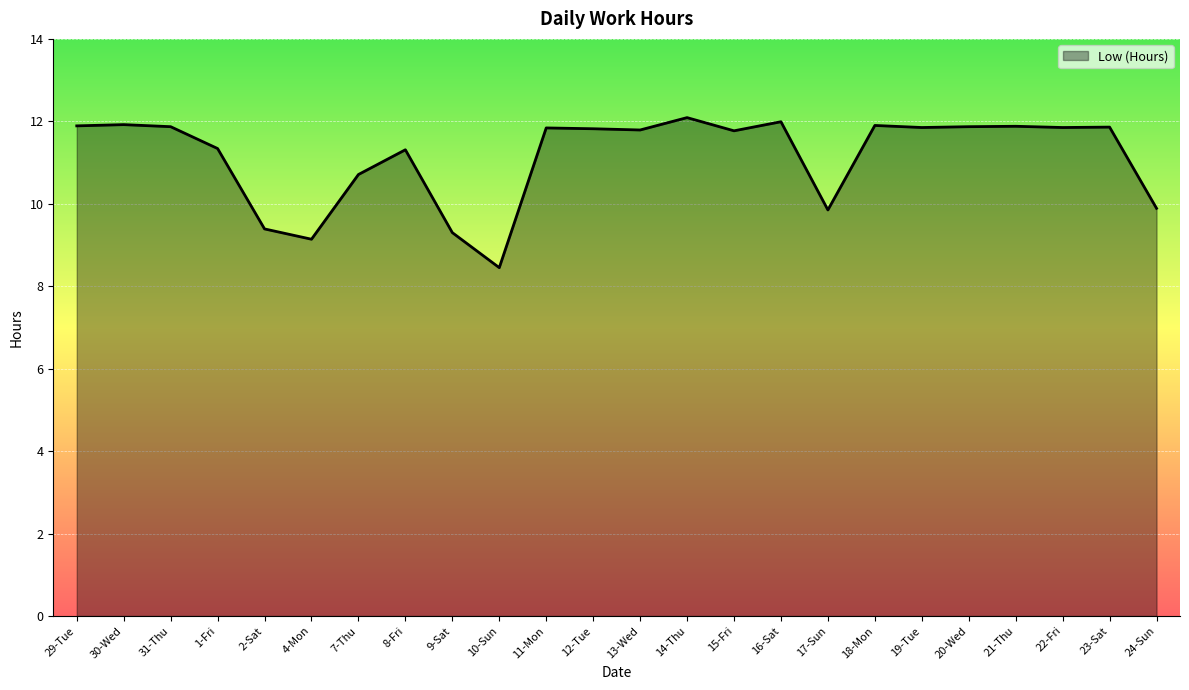

What is the change in value from 12-Tue to 16-Sat?

+0.2